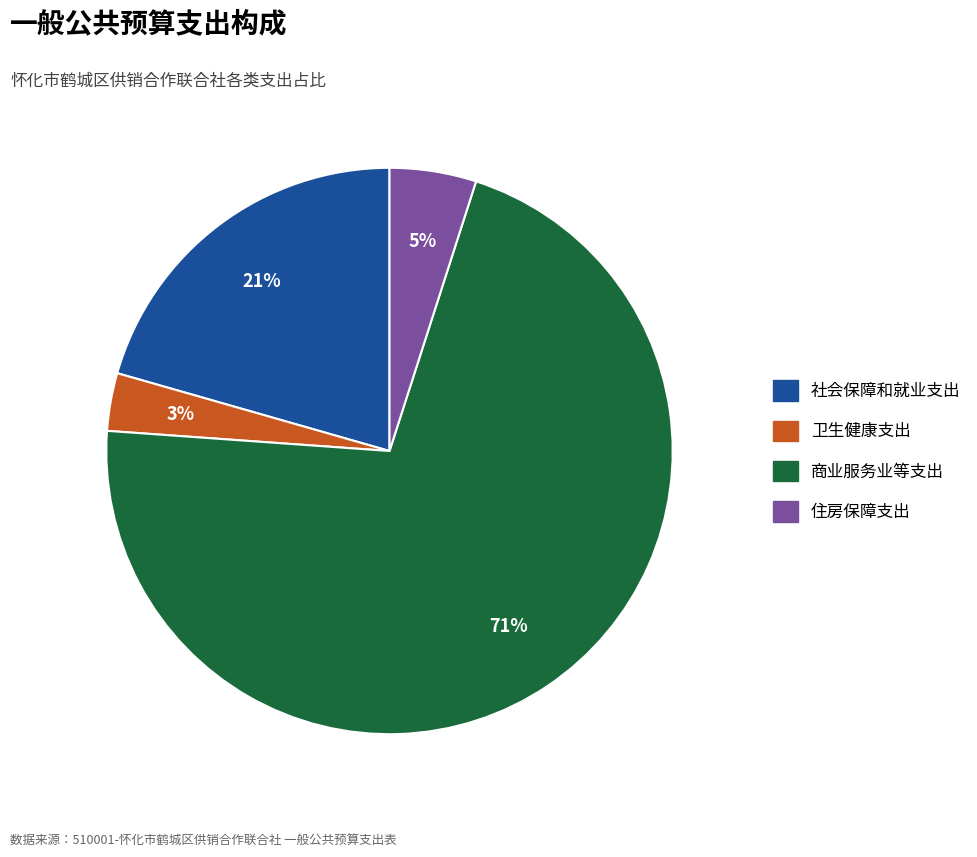

Rank the categories by value from highest to lowest.

商业服务业等支出, 社会保障和就业支出, 住房保障支出, 卫生健康支出